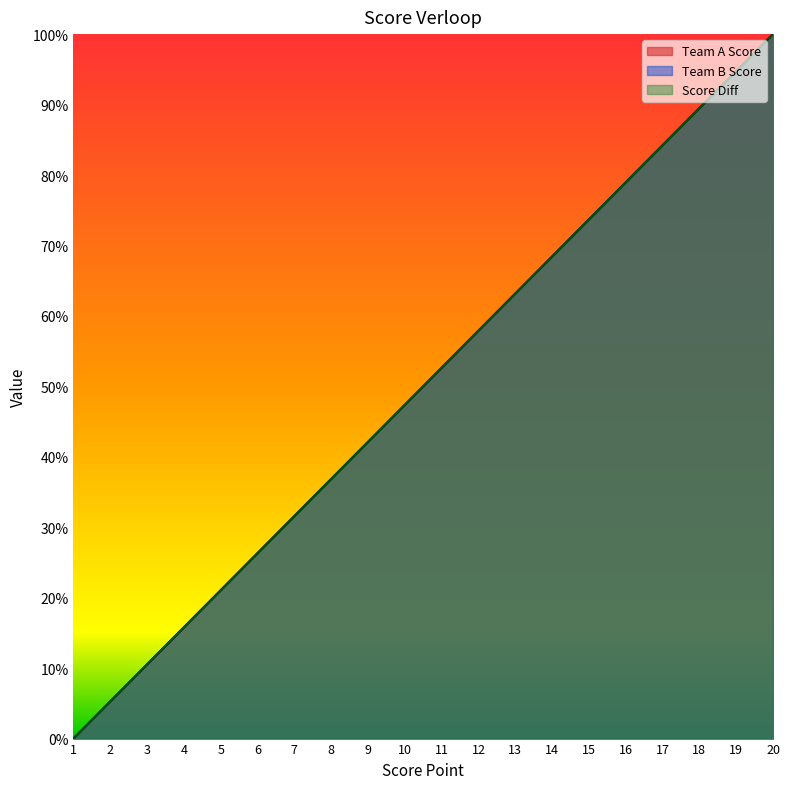

True or false: Team B Score has a value of 31.6 at 7.

True